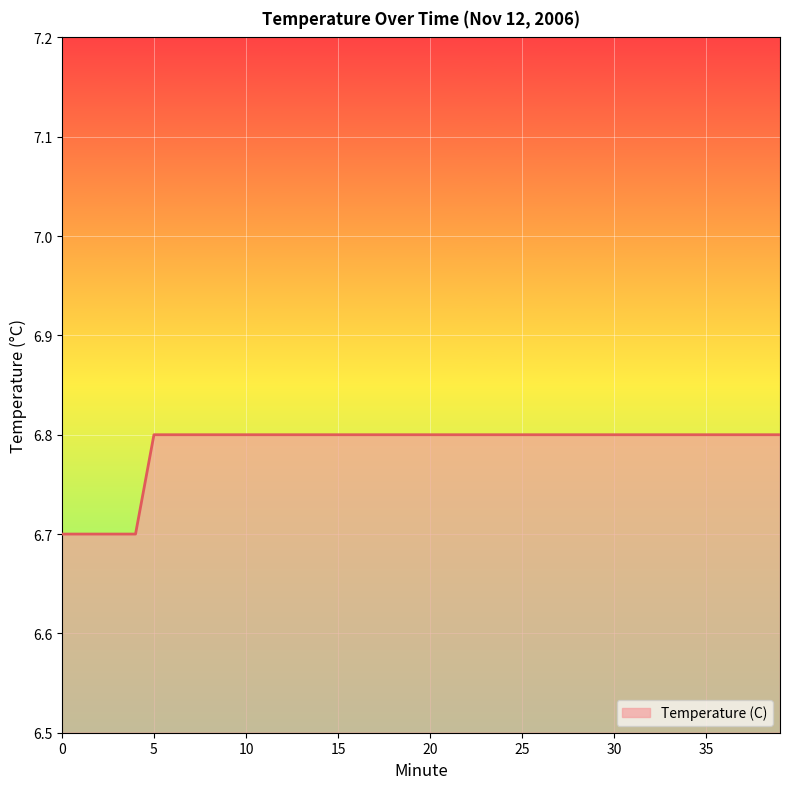

What is the difference between the maximum and minimum values?

0.1